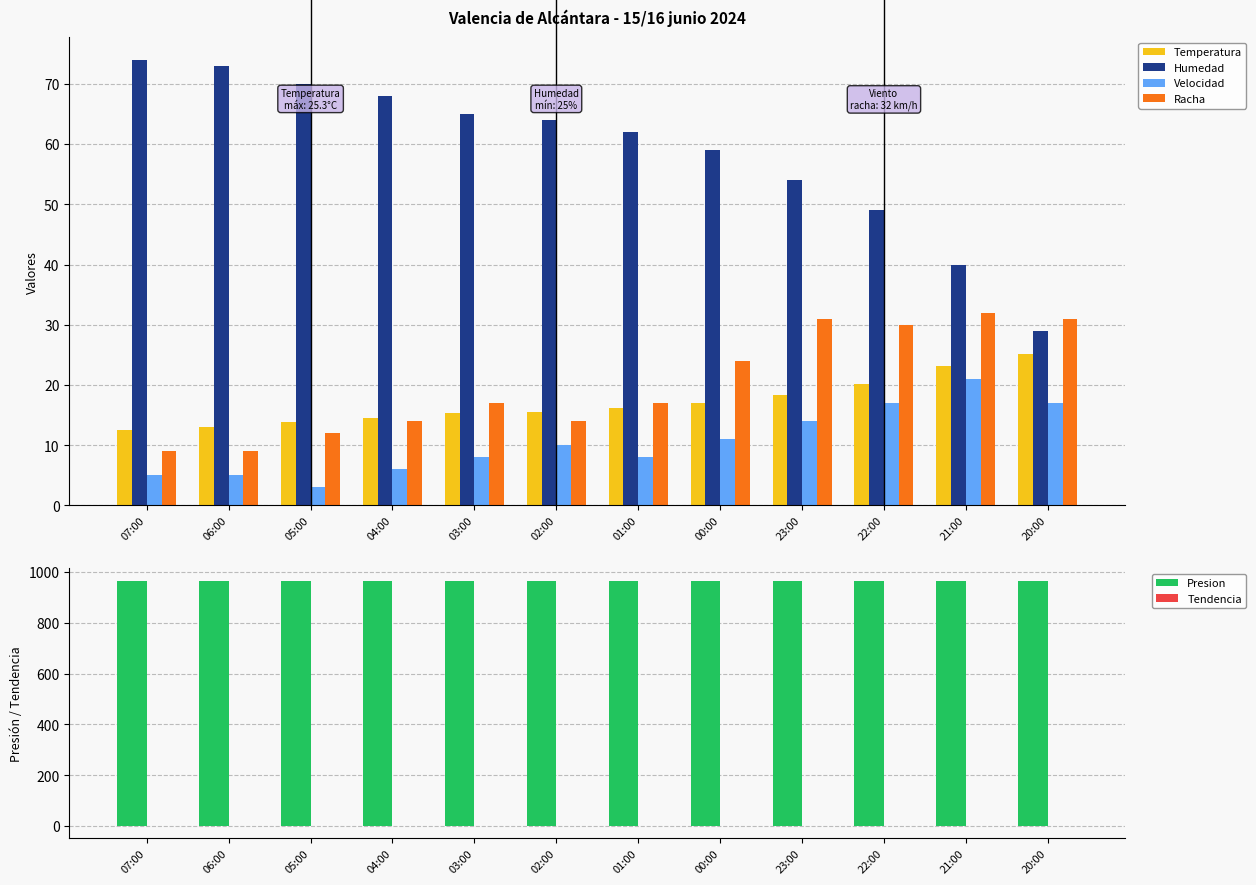

How many groups of bars are there?

12